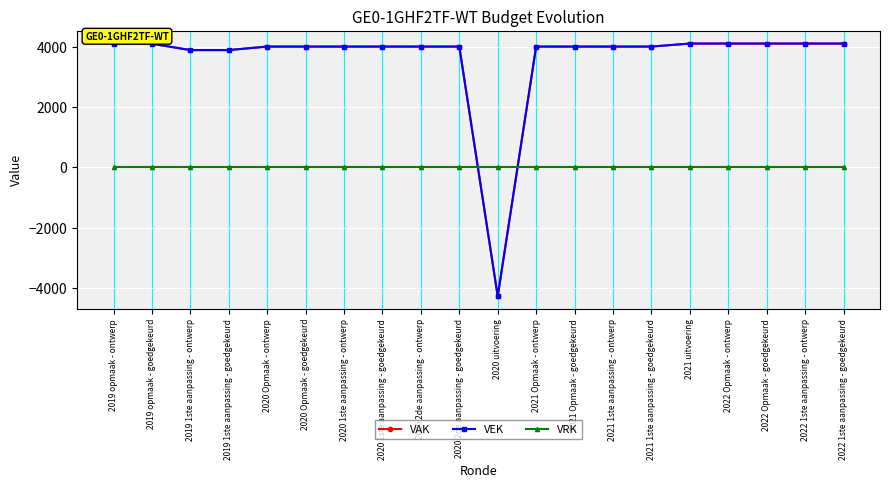

Does the chart display data point markers on the line(s)?

Yes